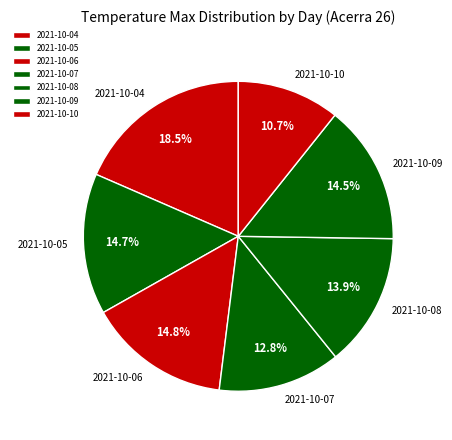

Do 2021-10-05 and 2021-10-10 together represent more than half of the pie?

No